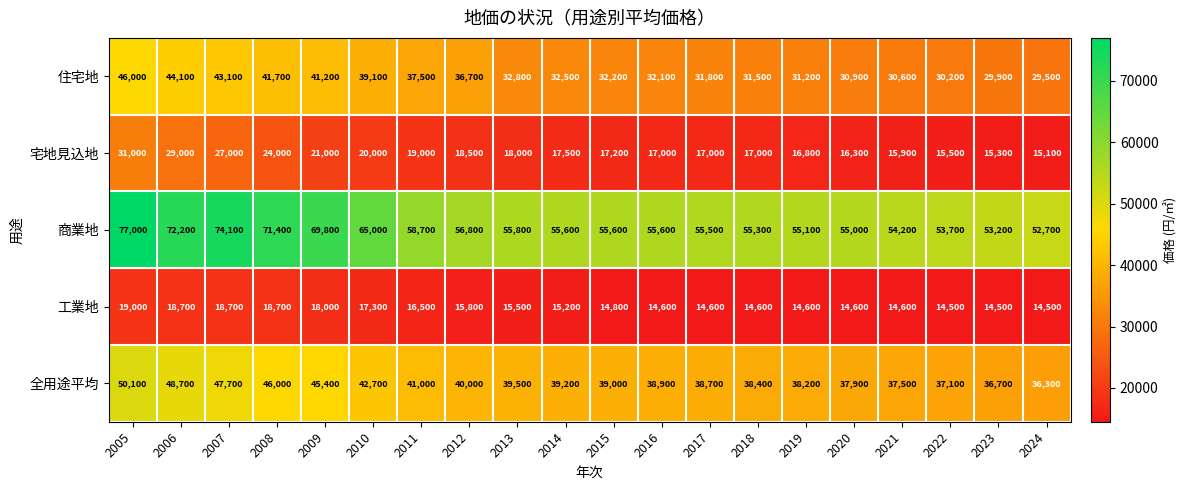

Which series has the largest total across all categories?

商業地